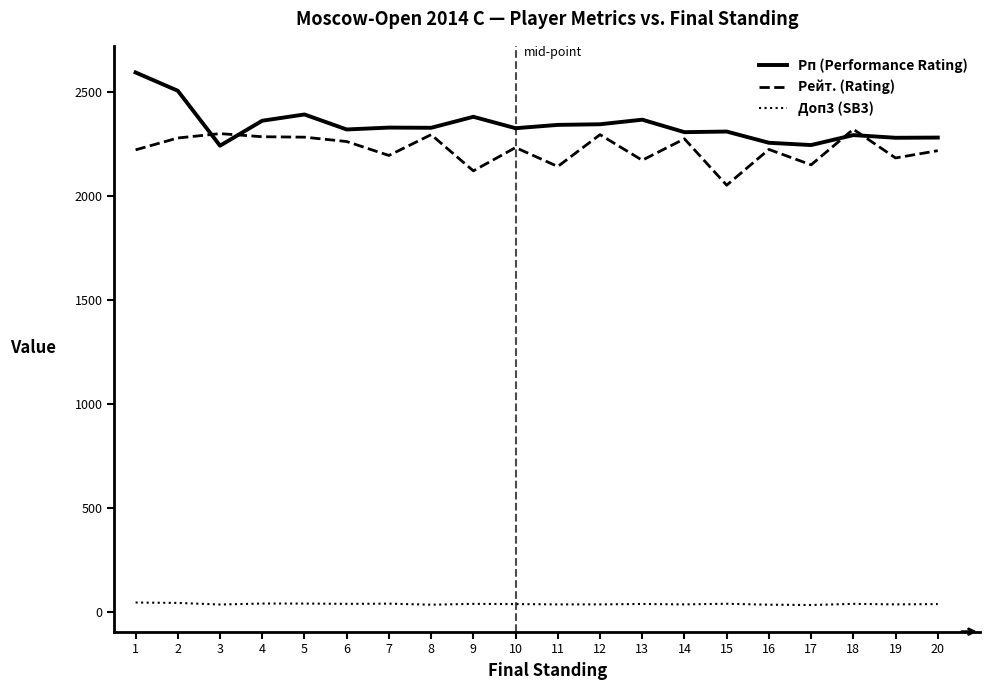

List the series in order of their peak value, lowest first.

Доп3 (SB3), Рейт. (Rating), Рп (Performance Rating)